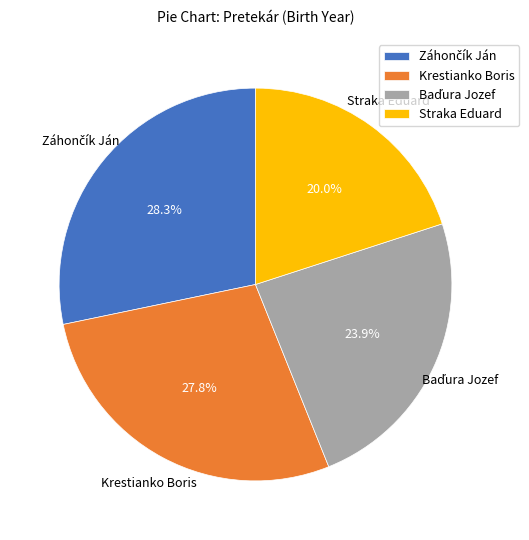

Is it true that Krestianko Boris is 28% of the pie?

True